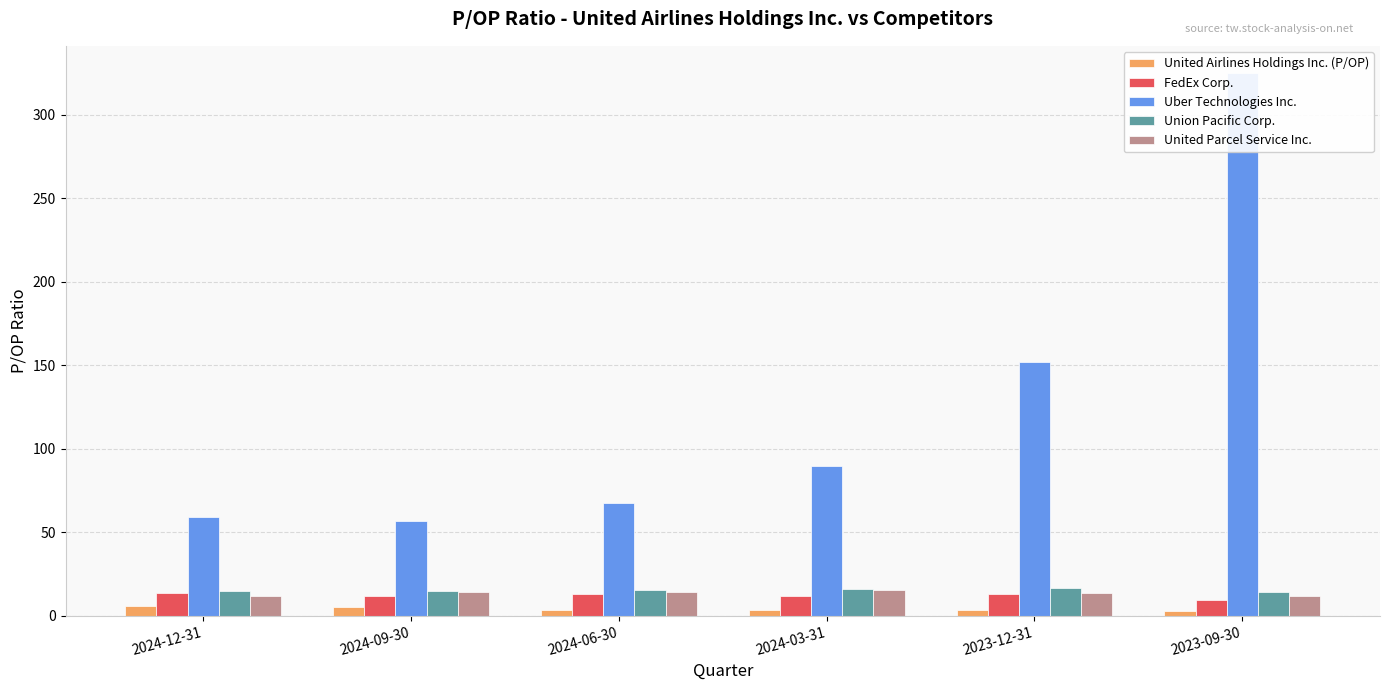

Between 2024-06-30 and 2024-03-31, which series saw the biggest shift?

Uber Technologies Inc.